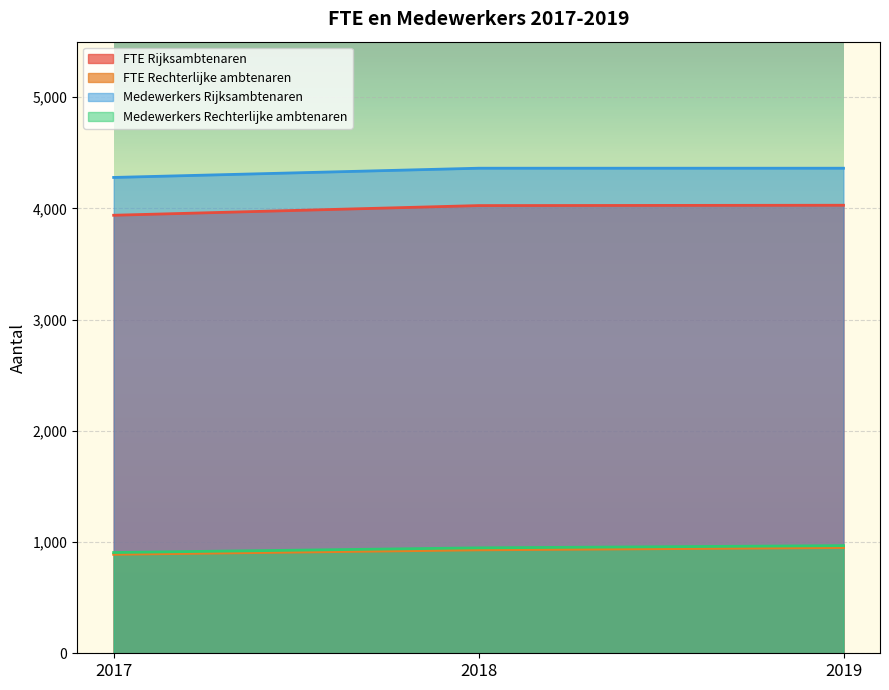

Is it true that FTE Rechterlijke ambtenaren equals 1381 at 2017?

False